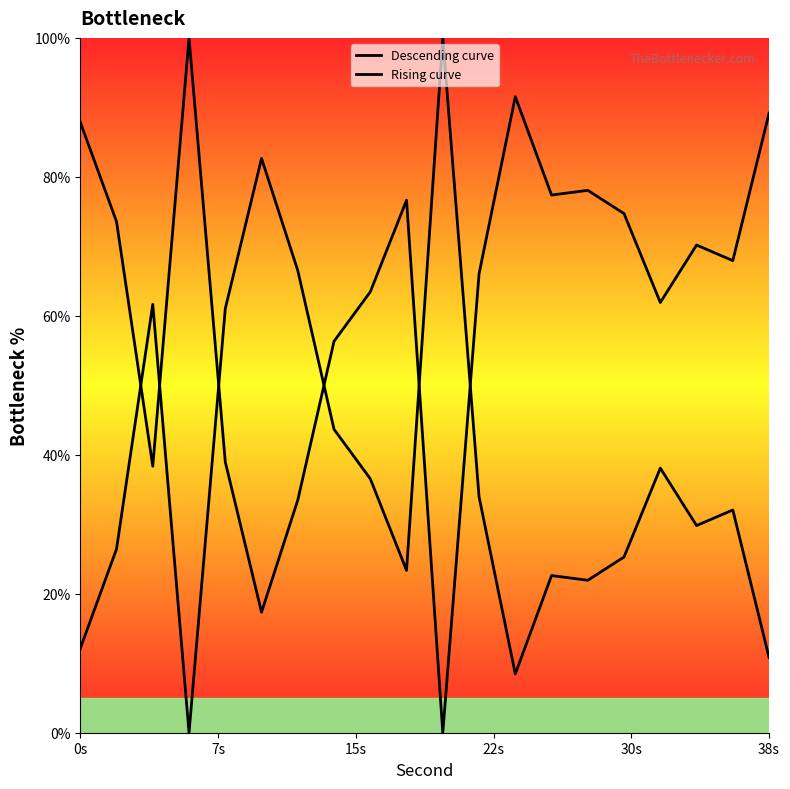

How many data points in Descending curve are above 32?

10